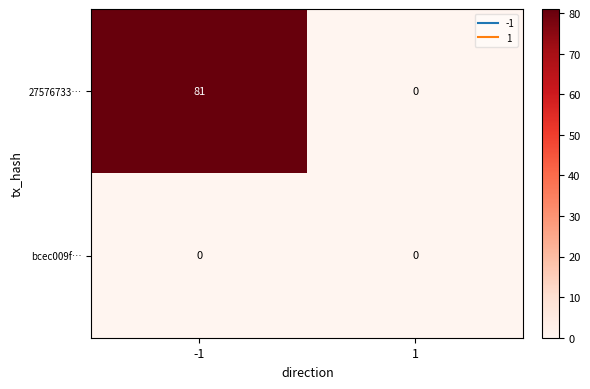

What is the difference between the 27576733… values at 1 and -1?

81